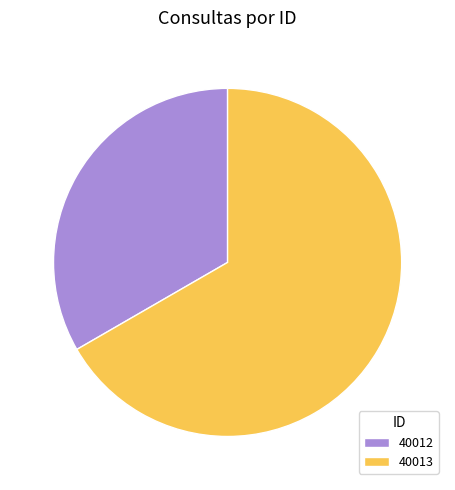

Approximately how many times larger is the value at 40013 compared to 40012?

2.0